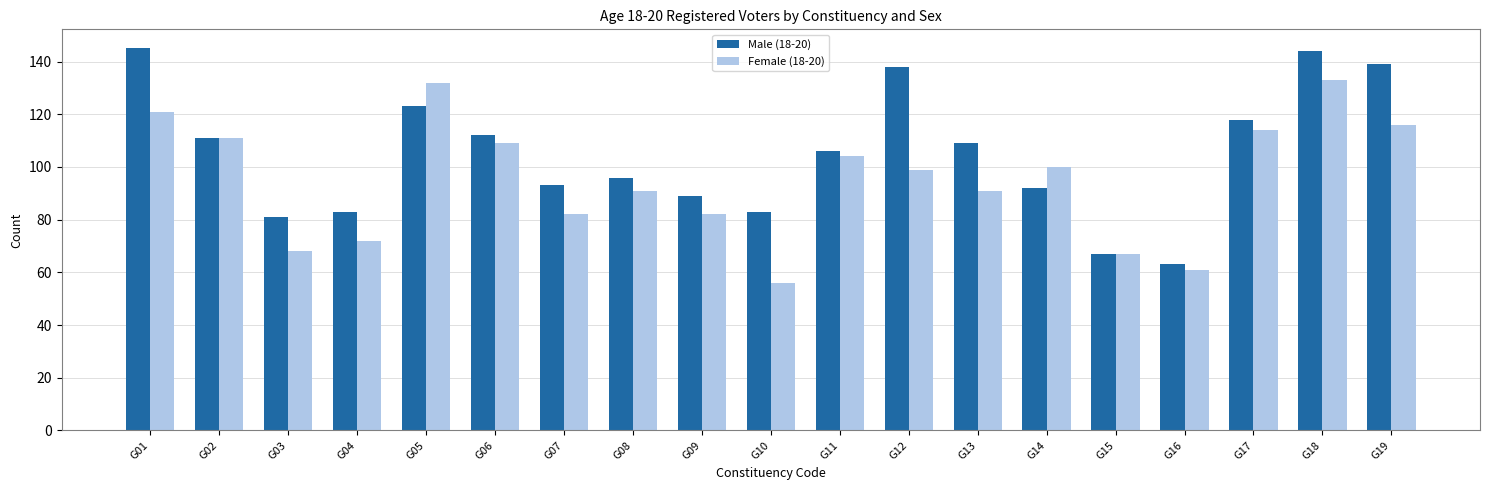

What is the highest value of the Female (18-20) series?

133